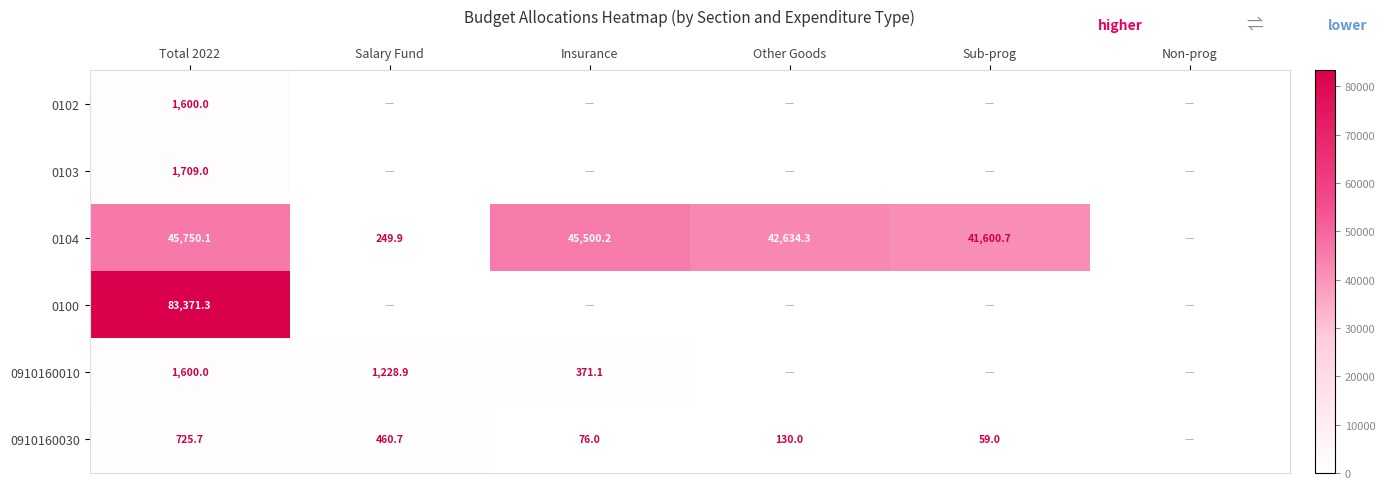

What is the total value across all series at Total 2022?

134756.1